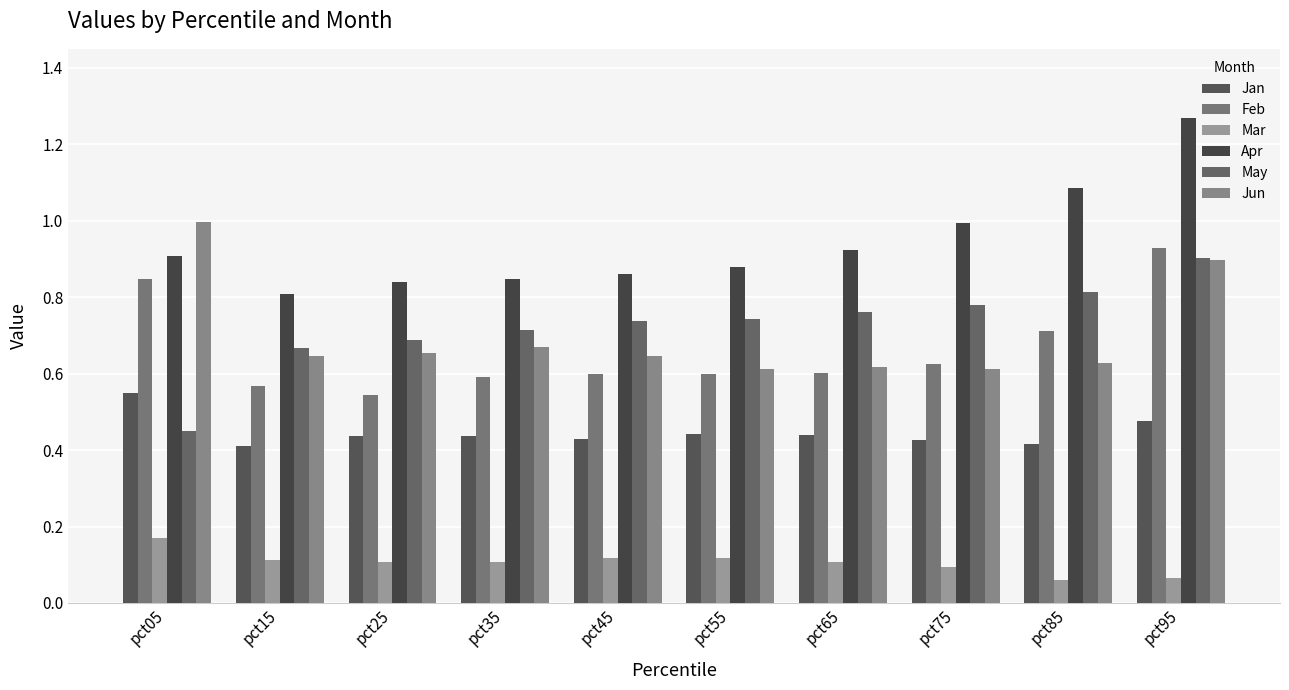

The Apr series shows 2.1 at pct95. True or false?

False